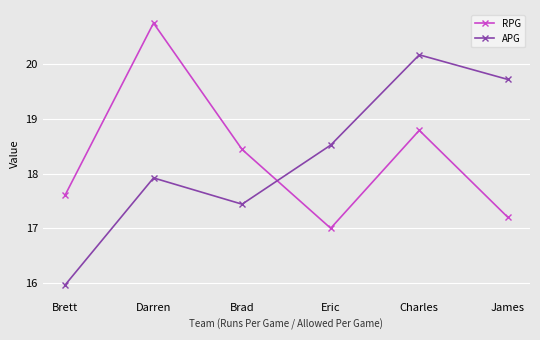

Is this an area chart (filled region under the line)?

No